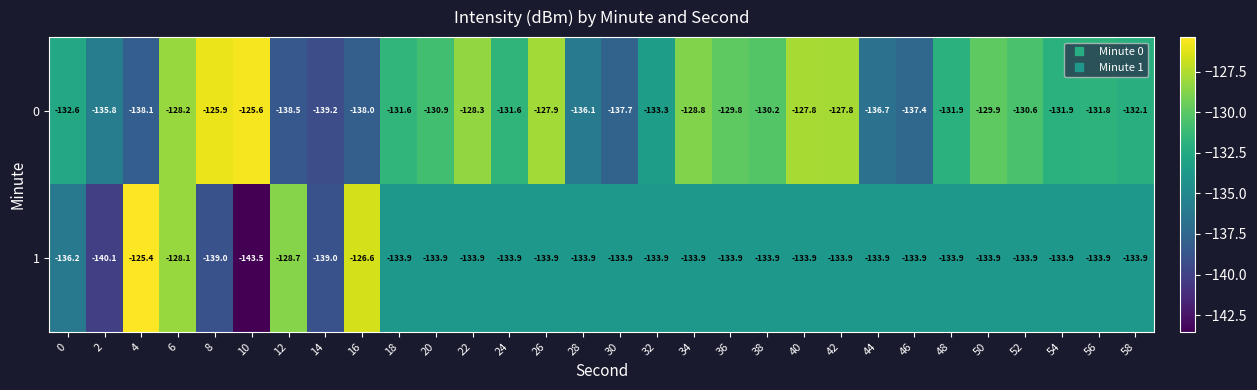

Is it true that 0 equals -178.3 at 54?

False